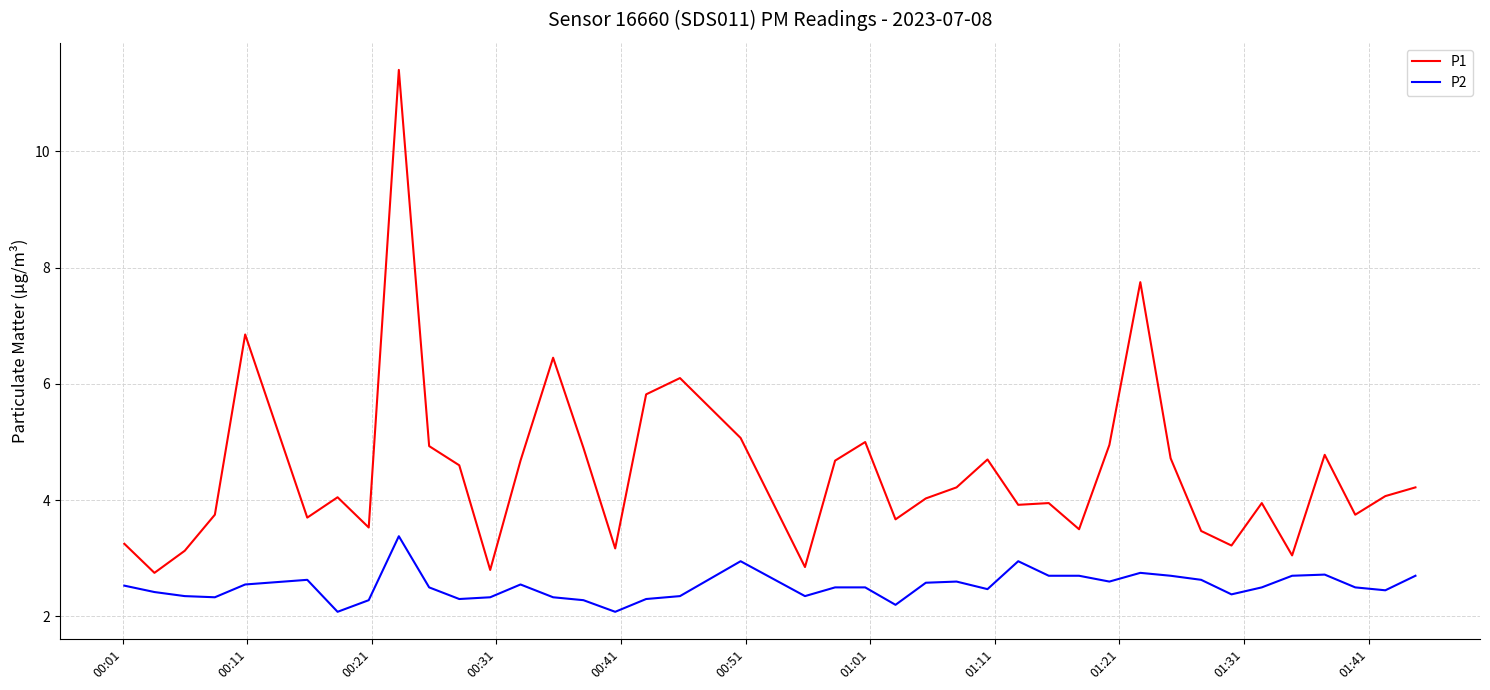

What is the difference between the maximum and minimum values in the P2 series?

1.3